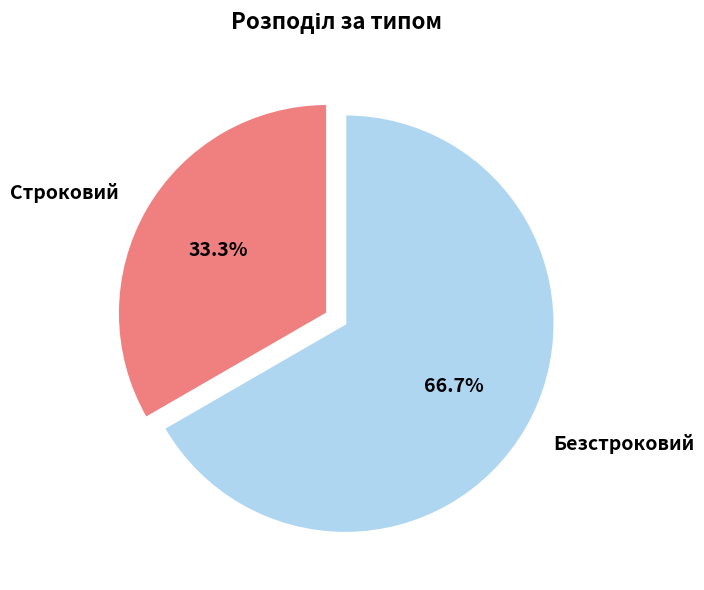

Which category accounts for the majority?

Безстроковий